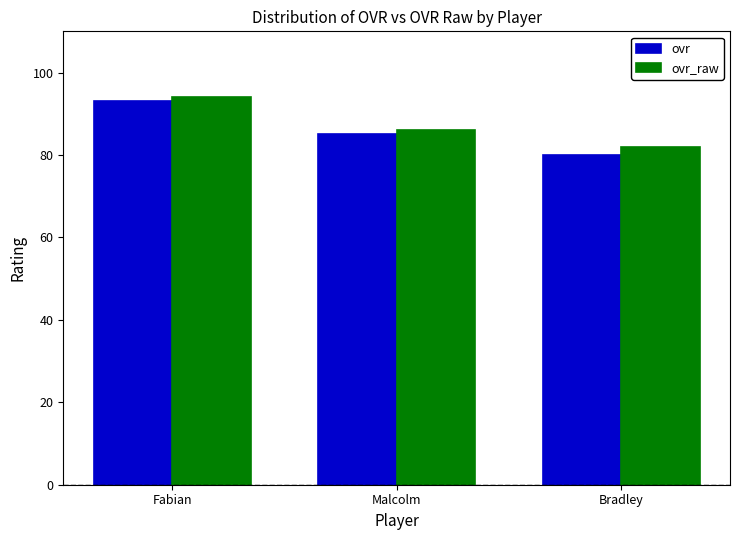

What is the smallest value displayed?

80